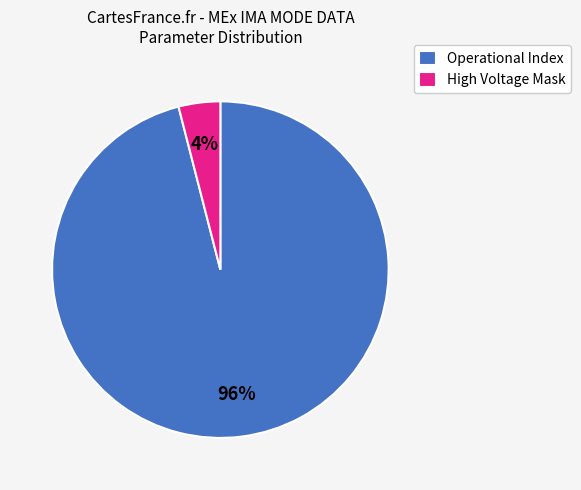

The Operational Index slice represents 96% of the pie. True or false?

True